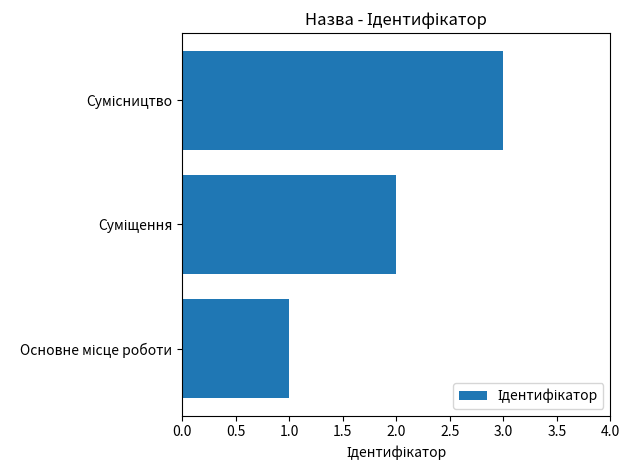

What is the maximum value shown in the chart?

3